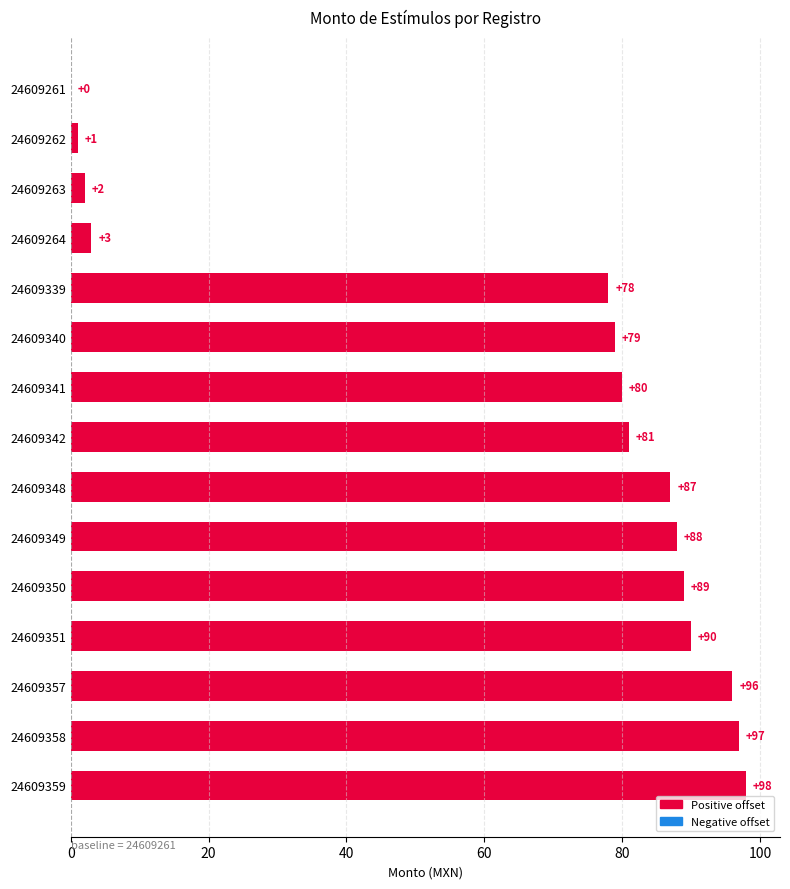

What is the sum of all values?

969